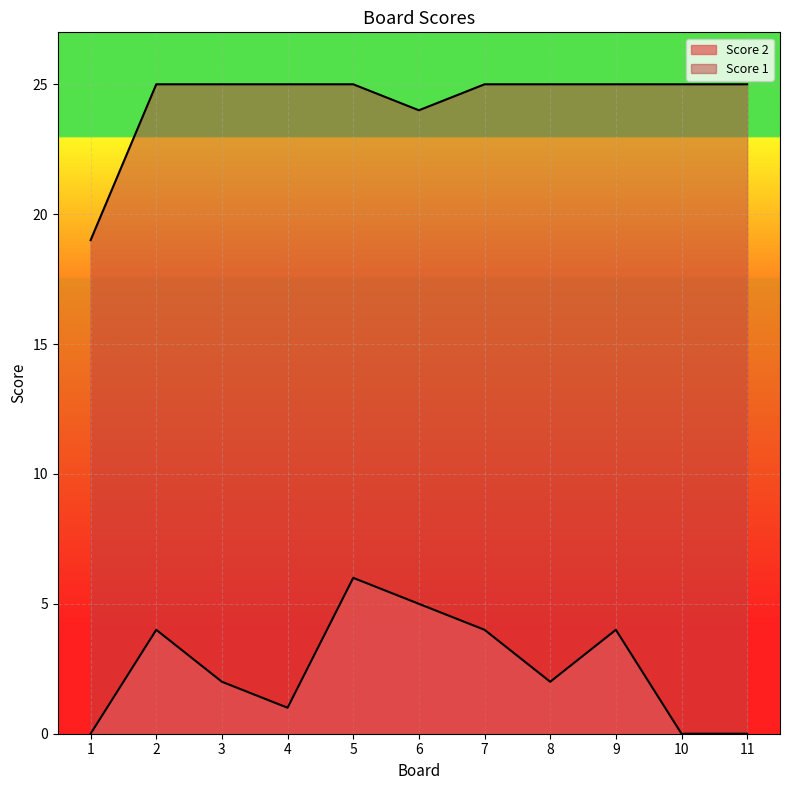

What is the spread (max minus min) of values at 9?

21